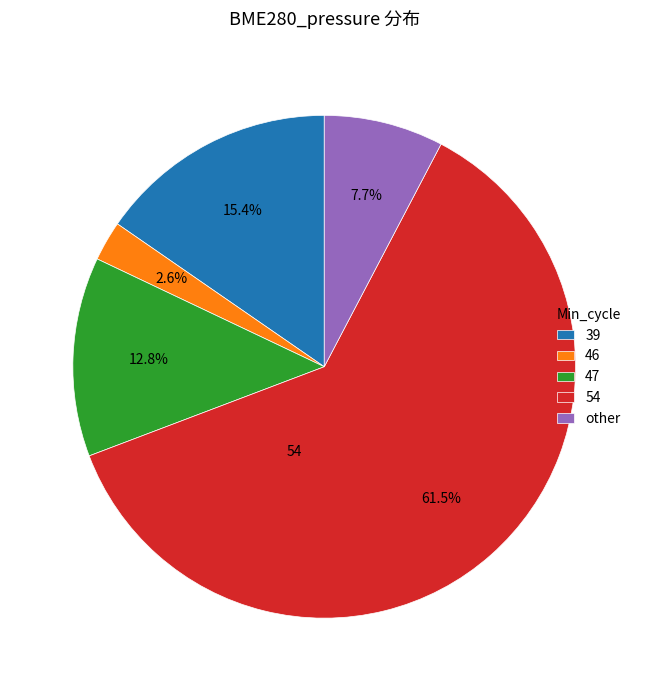

Rank the categories by value from highest to lowest.

54, 39, 47, other, 46